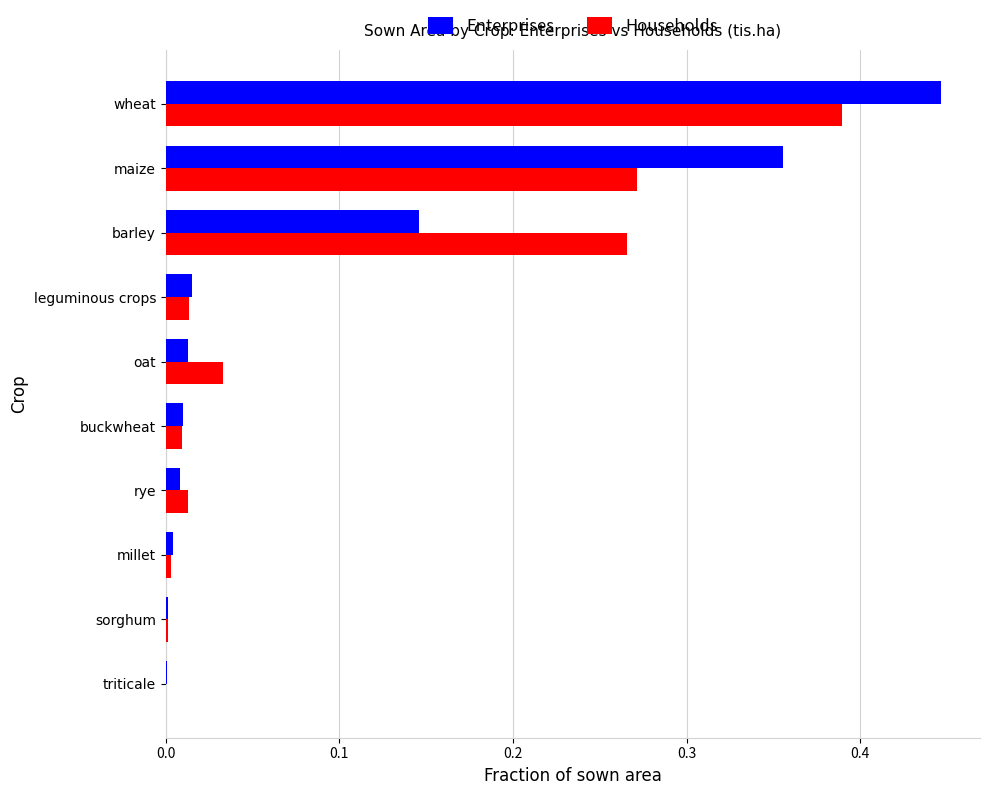

What is the sum of all Households values?

1.0